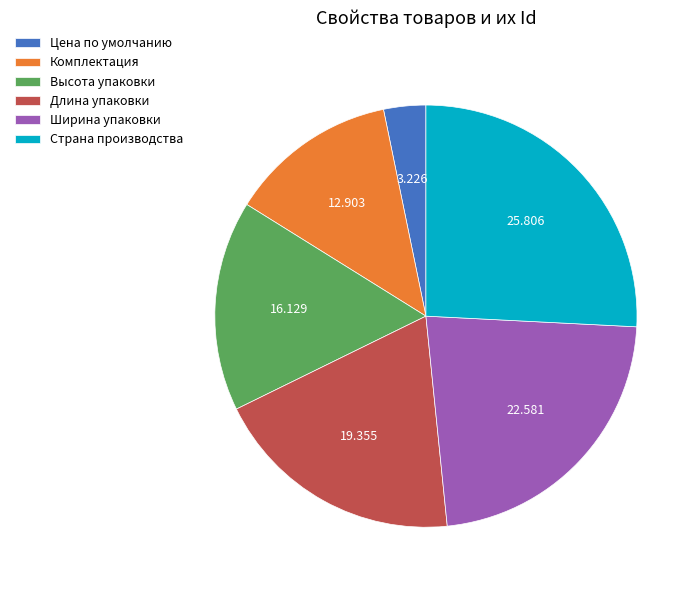

Do Длина упаковки and Высота упаковки together represent more than half of the pie?

No